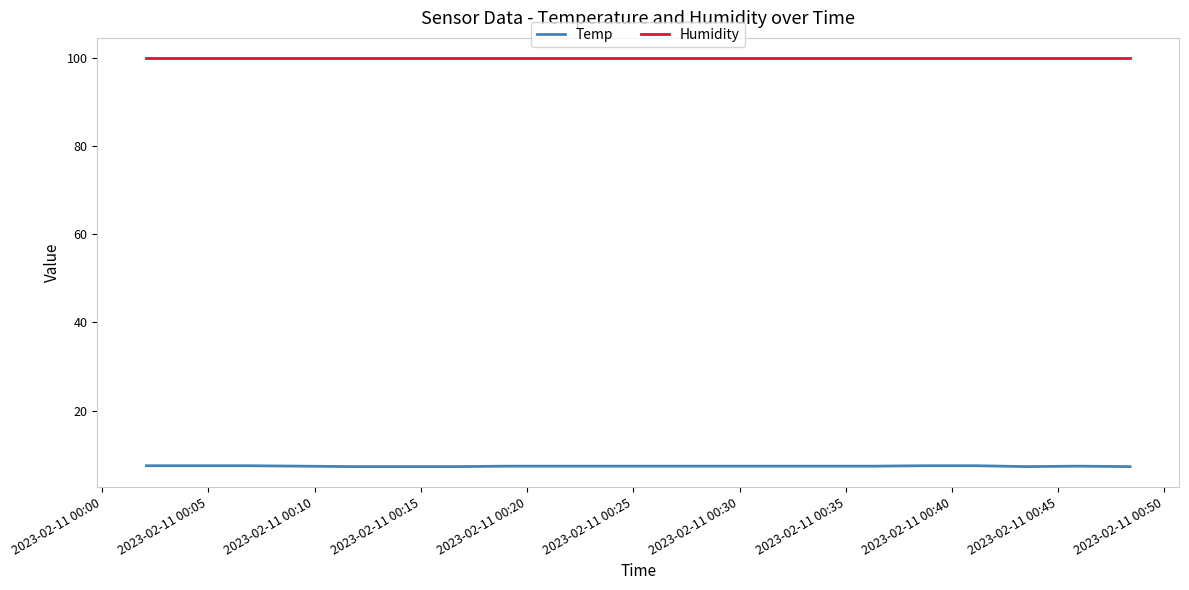

How many lines are shown in the chart?

2